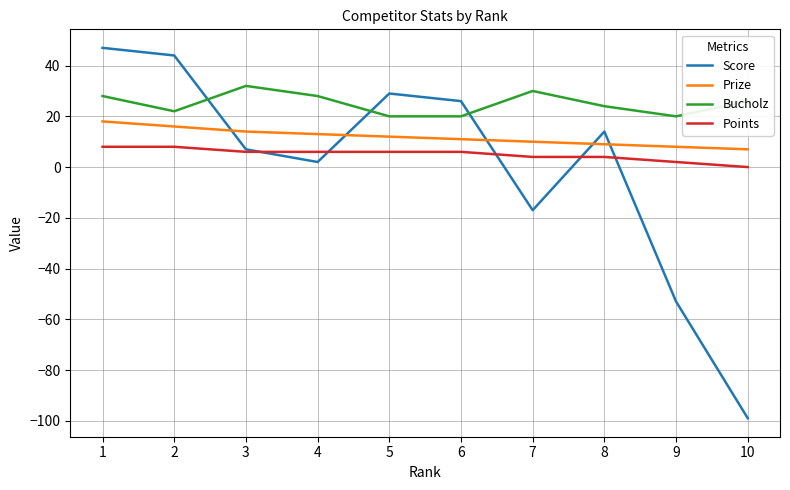

The value of Points at 3 is 6. True or false?

True